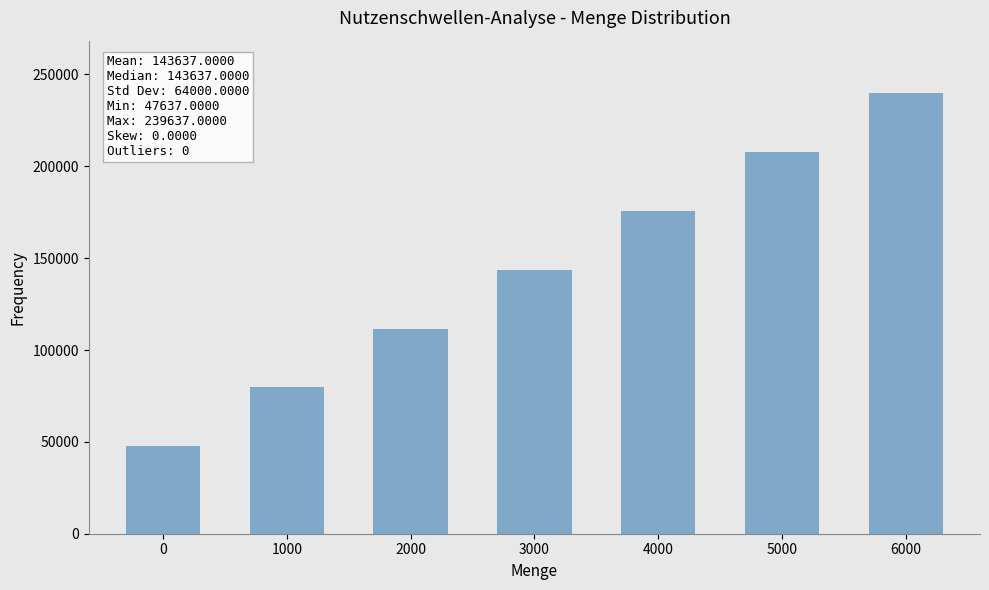

How many bars are there in total?

7